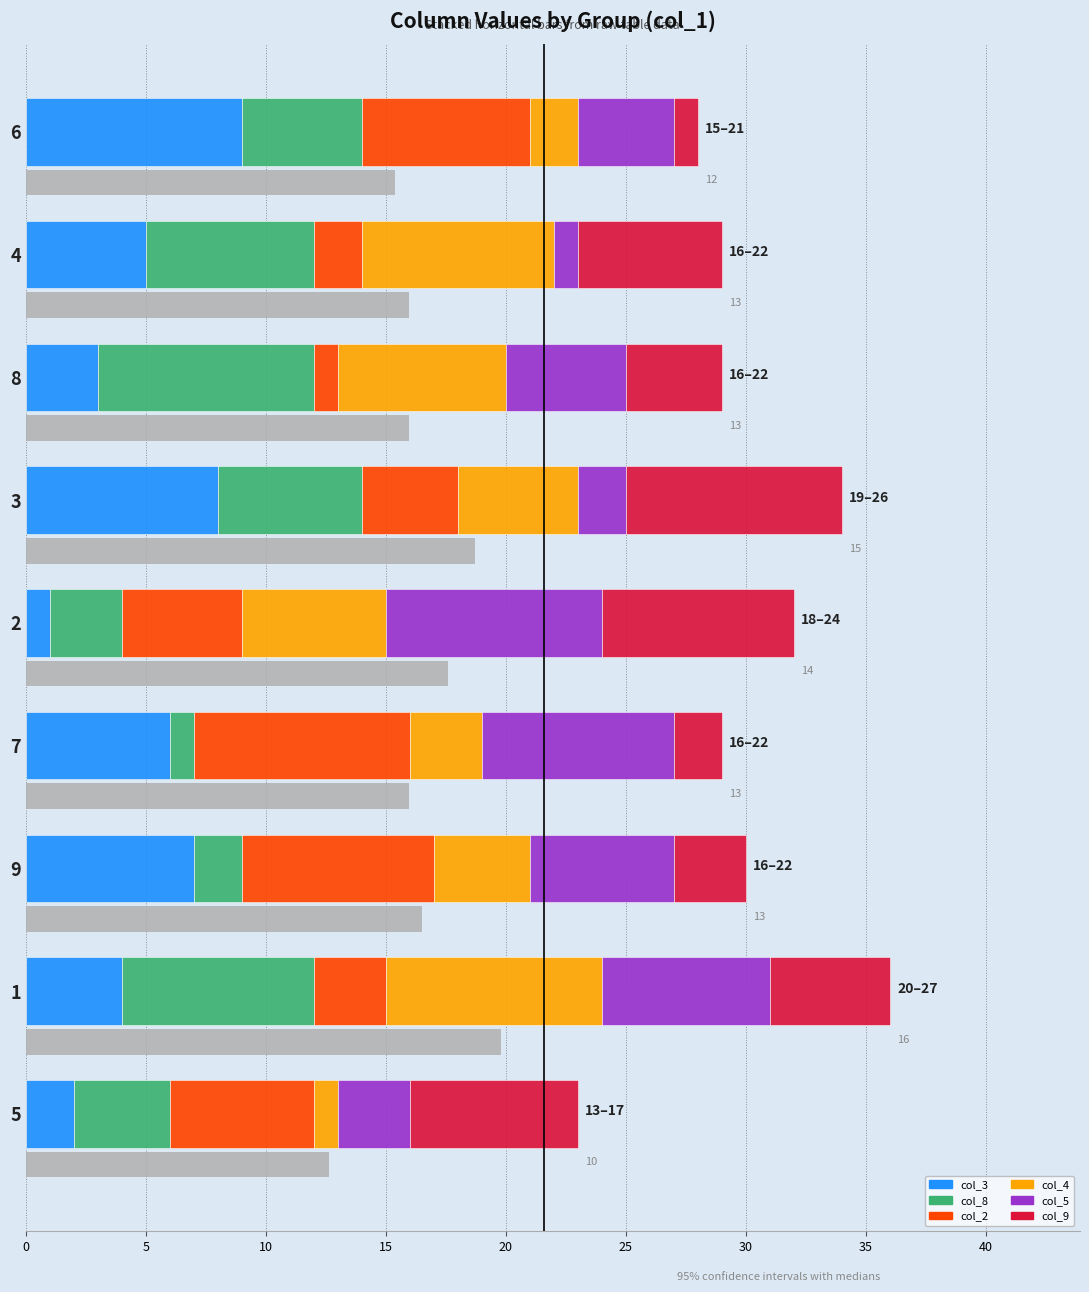

At how many categories does at least one series exceed 2?

9